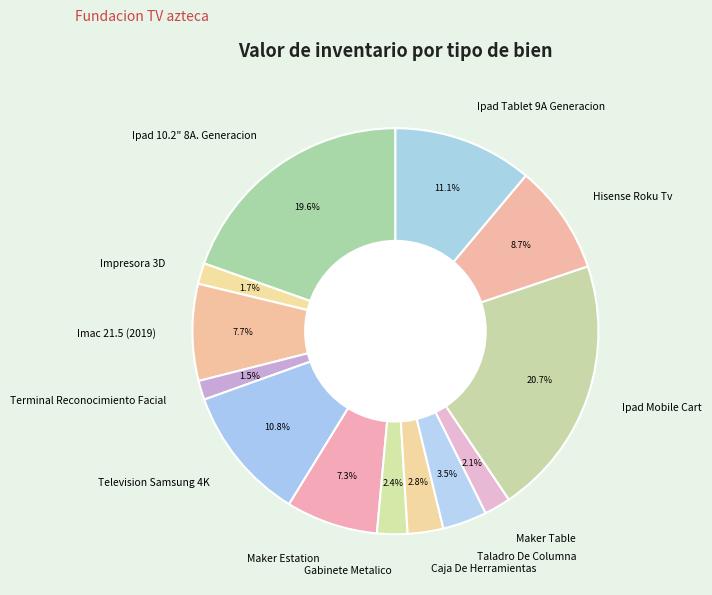

Is it true that Ipad Mobile Cart is 7% of the pie?

False